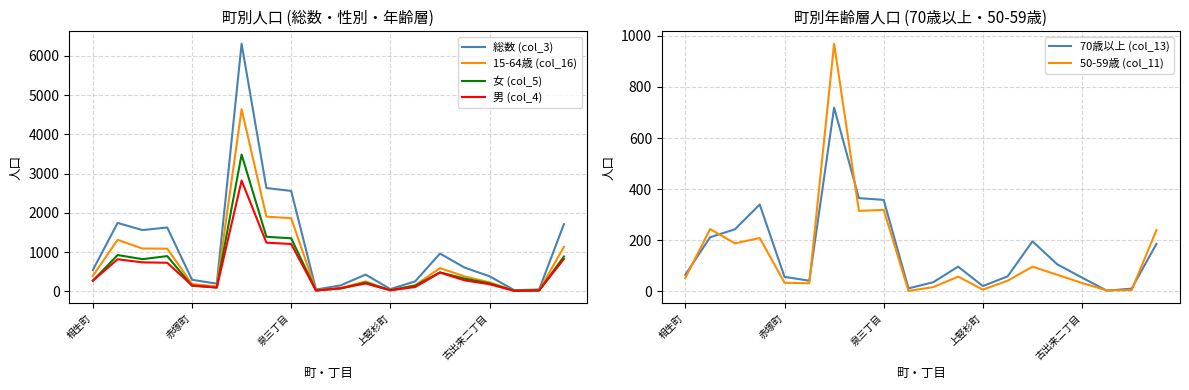

What is the spread (max minus min) of values at 上竪杉町?

51